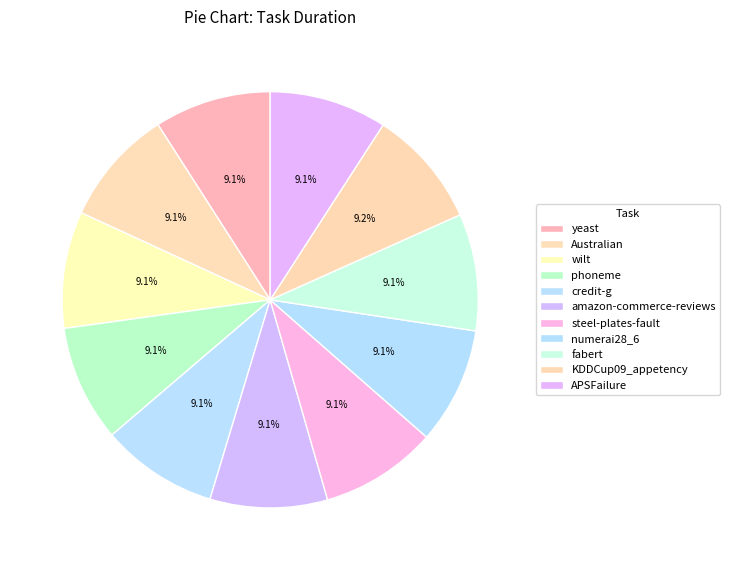

Approximately how many times larger is the value at amazon-commerce-reviews compared to fabert?

1.0